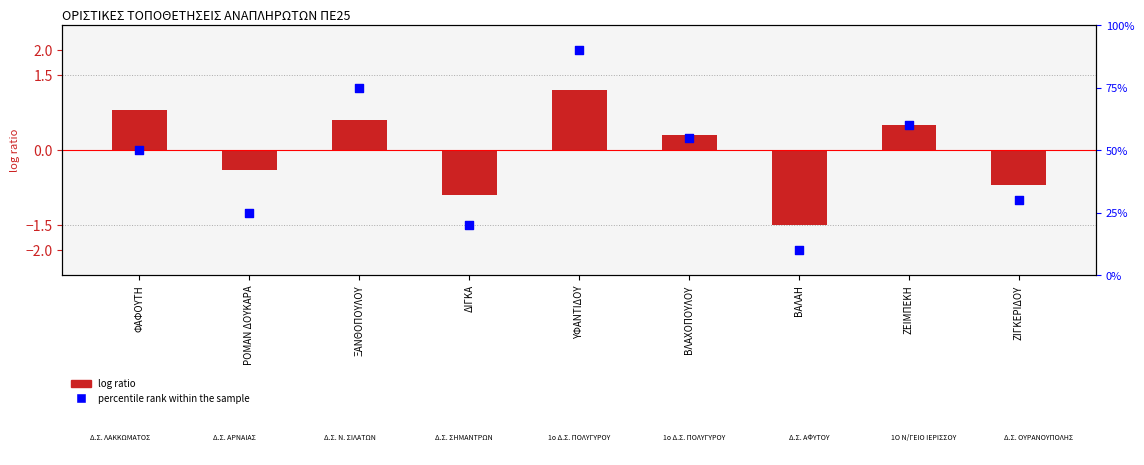

At how many categories does at least one series exceed 67?

2